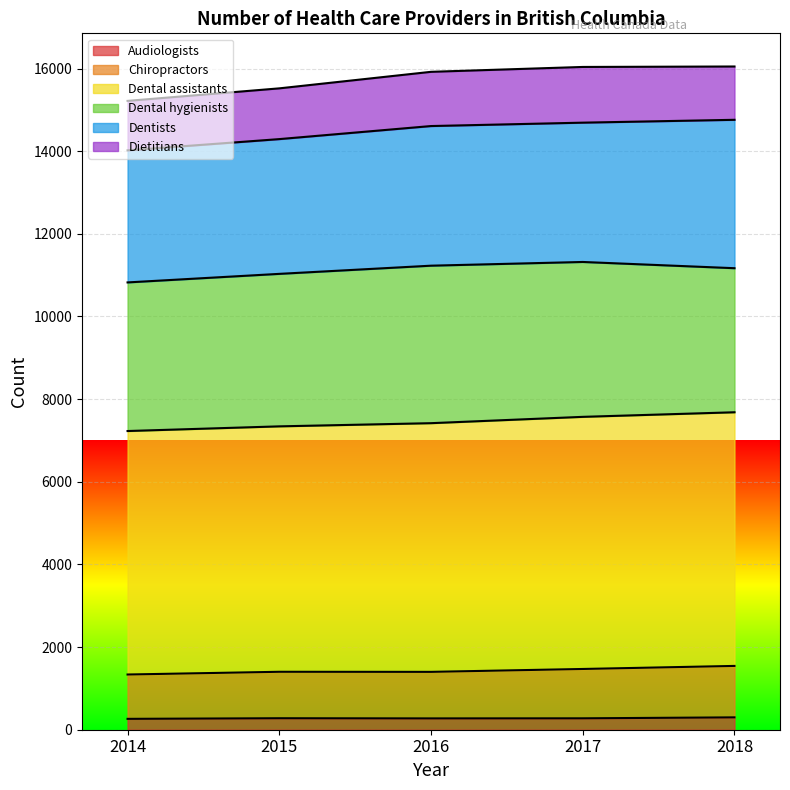

Is it true that Audiologists equals 276 at 2017?

True